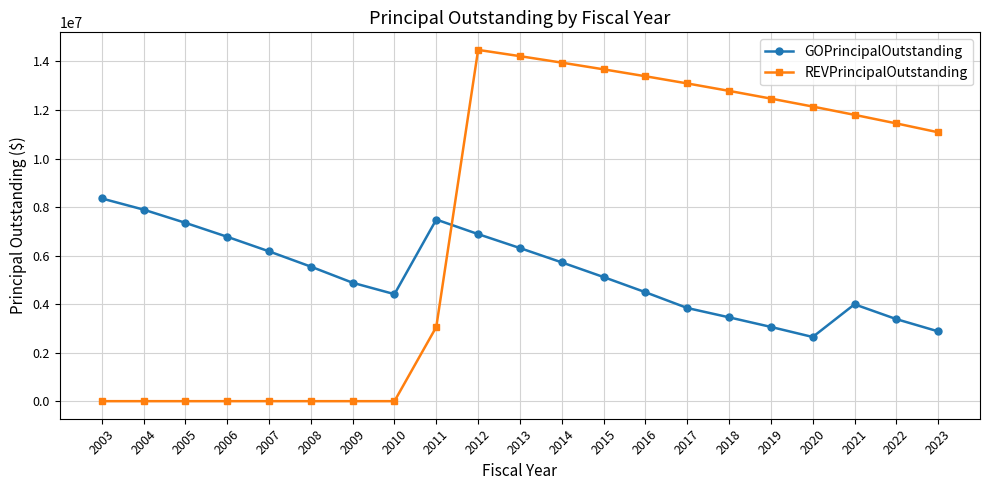

What is the difference between the highest and lowest values at 2016?

8901000